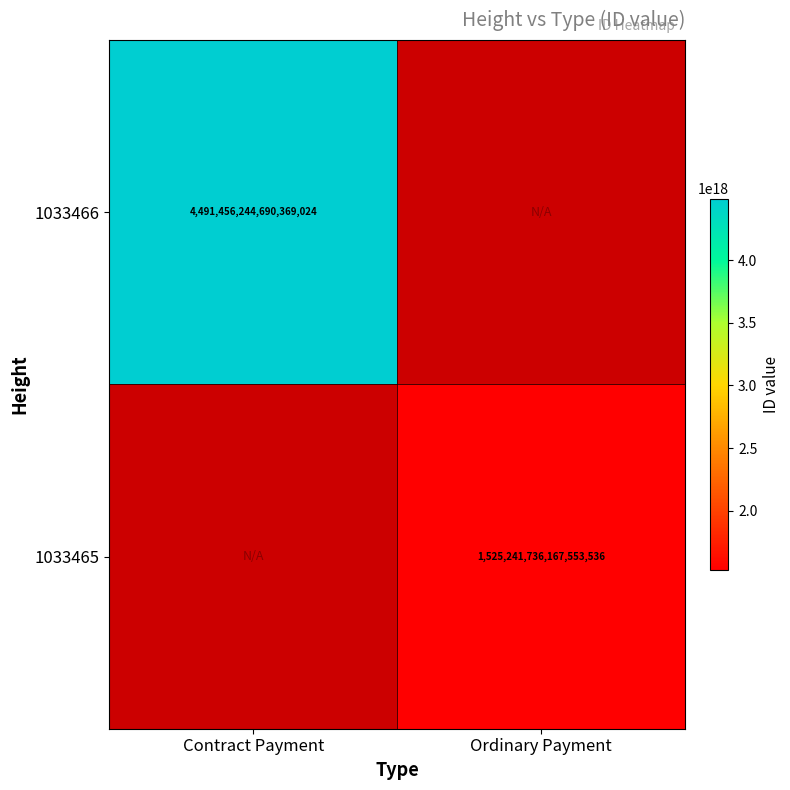

The 1033466 series shows 4491456244690369024 at Contract Payment. True or false?

True